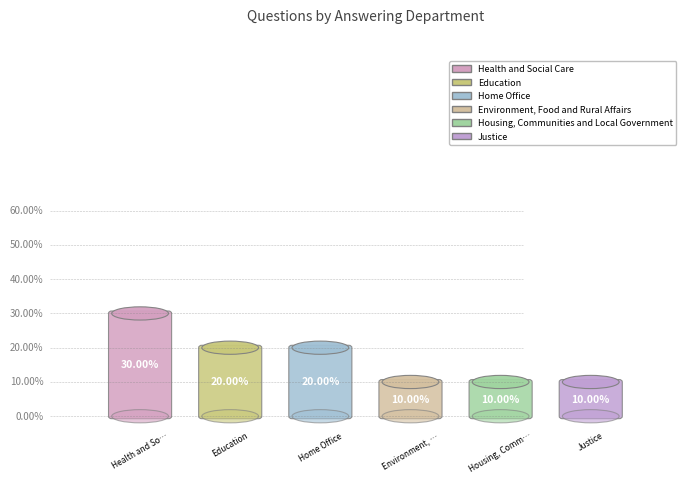

Rank the categories by value from highest to lowest.

Health and Social Care, Education, Home Office, Environment, Food and Rural Affairs, Housing, Communities and Local Government, Justice